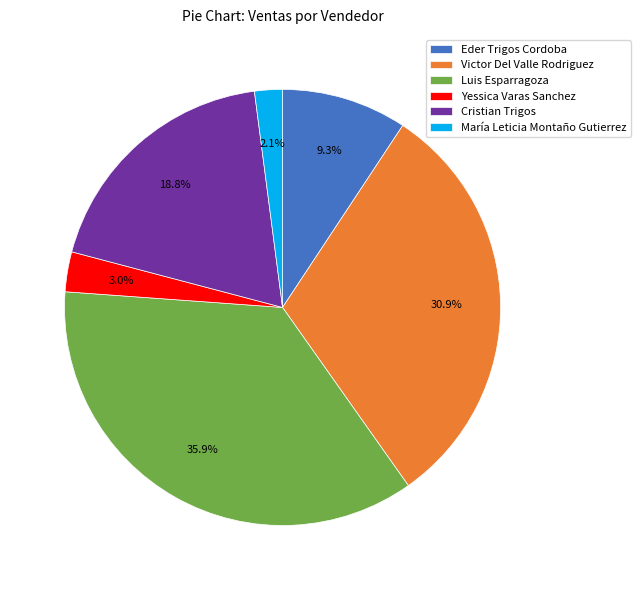

Which category has the biggest portion of the pie?

Luis Esparragoza